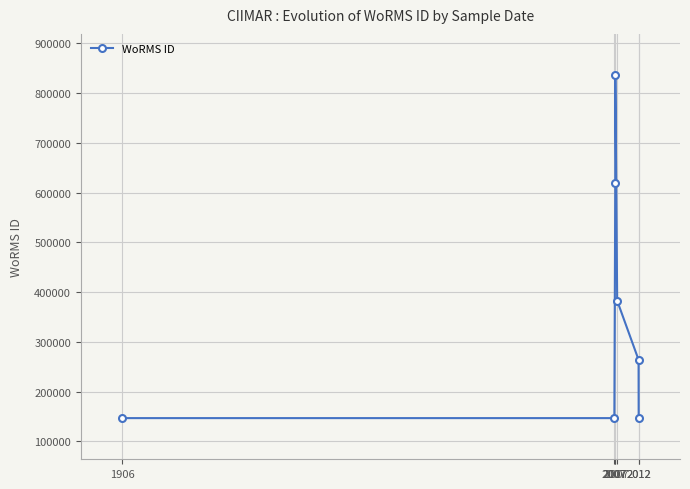

Reading left to right, list all the values displayed in this chart.

1906=146994.0	2007=146994.0	2007=619584.0	2007=836507.0	2007=382980.5	2012=264156.8	2012=146994.0